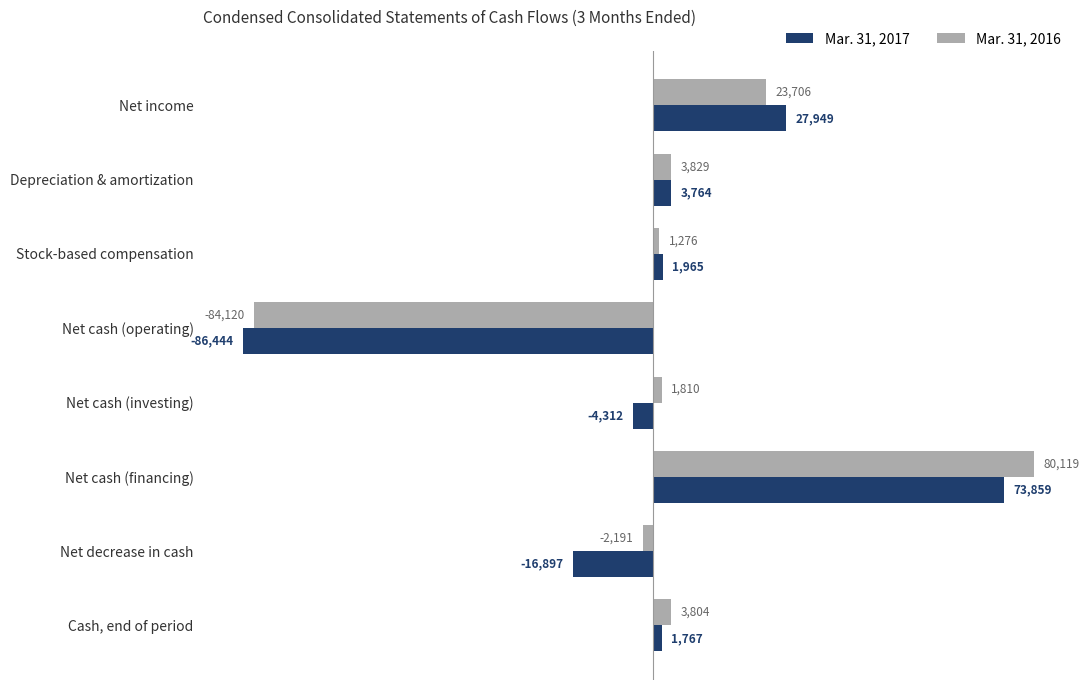

What is the sum of all Mar. 31, 2016 values?

28233